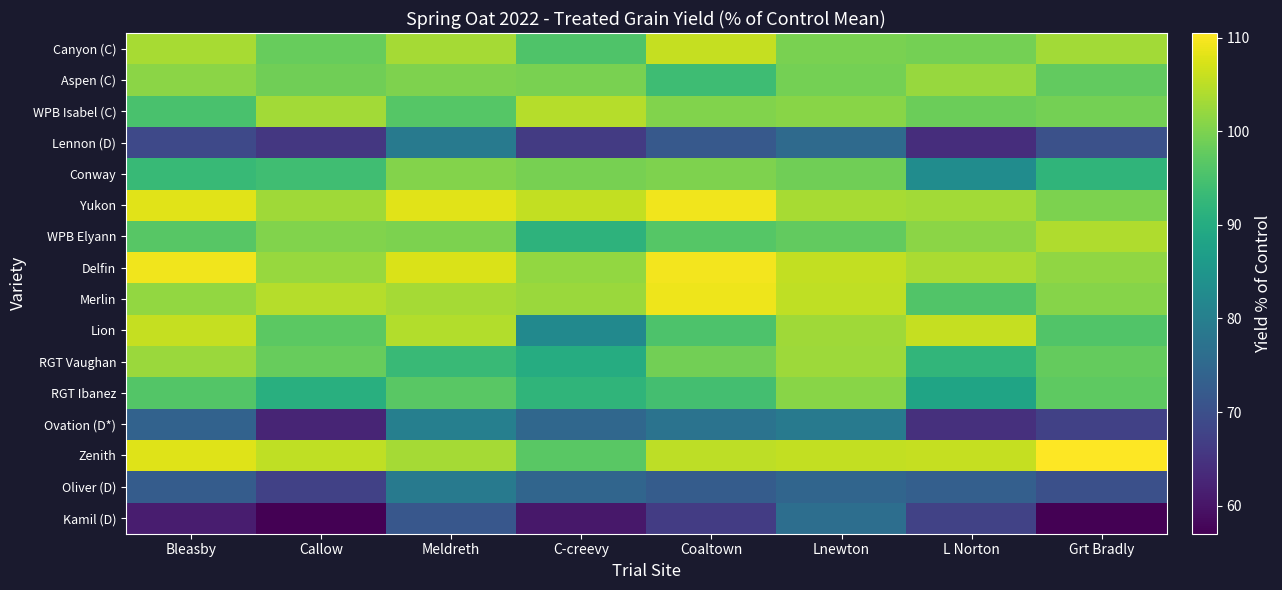

At L Norton, list the series in order from largest to smallest.

Lion, Zenith, Delfin, Yukon, Aspen (C), WPB Elyann, Canyon (C), WPB Isabel (C), Merlin, RGT Vaughan, RGT Ibanez, Conway, Oliver (D), Kamil (D), Ovation (D*), Lennon (D)